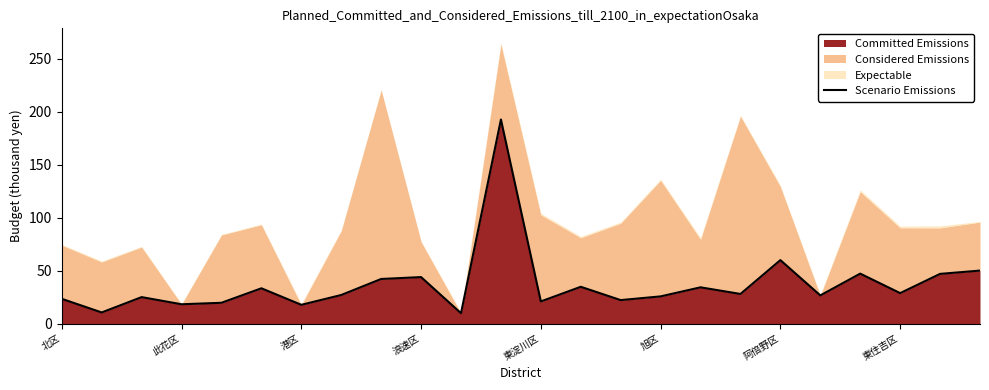

Does the chart display data point markers on the line(s)?

No